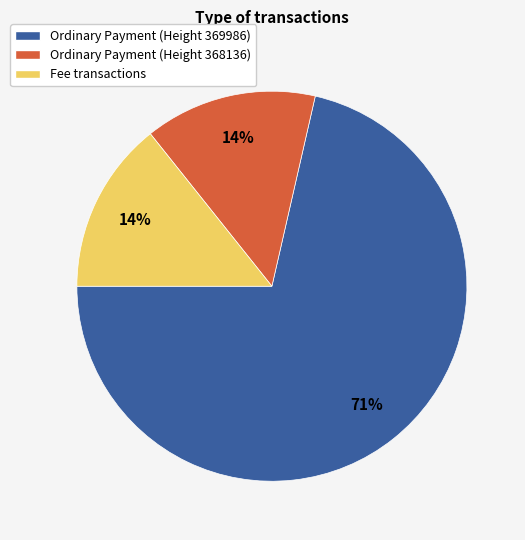

To the nearest percent, what percentage of the pie is Ordinary Payment (Height 368136)?

14%